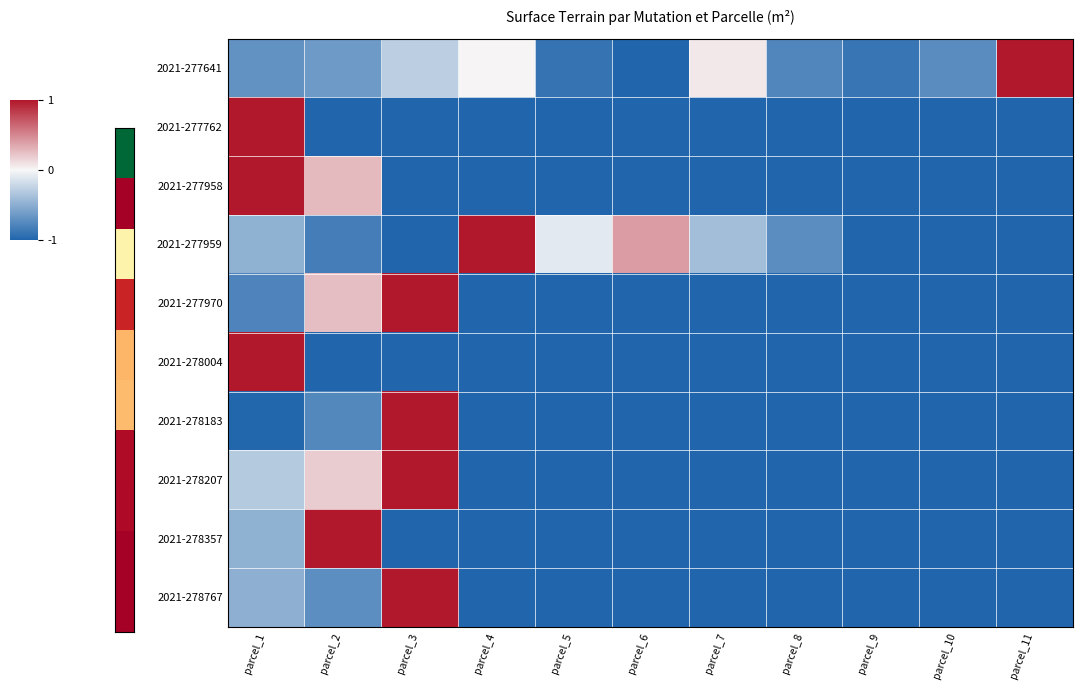

Between parcel_10 and parcel_5, which is larger?

parcel_10